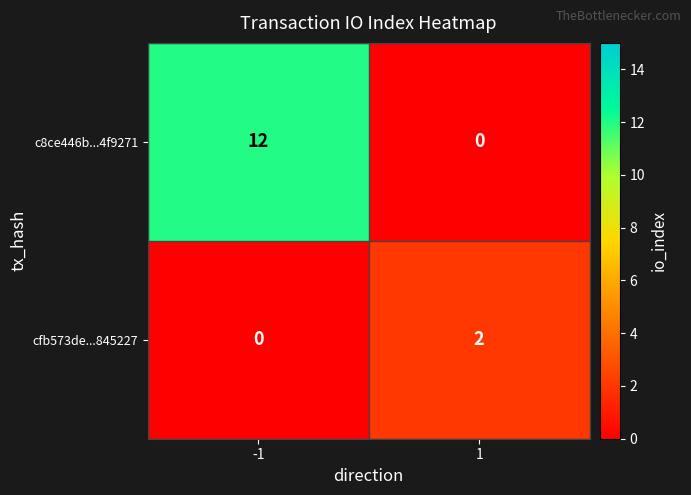

How many values in the c8ce446b...4f9271 series are below 12?

1